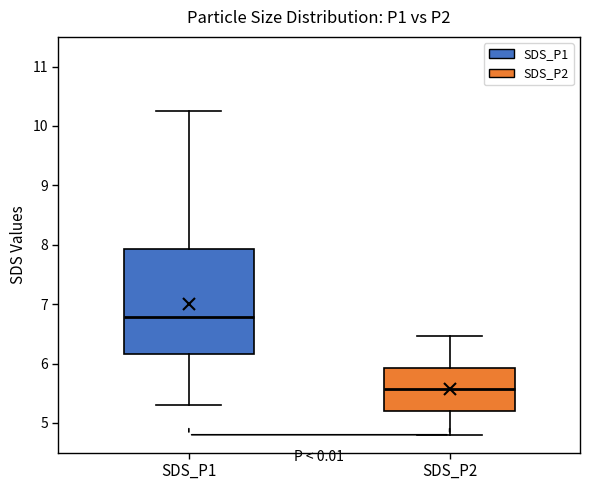

Where does the upper whisker of the box for SDS_P1 end on the y-axis? The values are not printed on the chart, so give them approximately, as read against the axis.

10.3